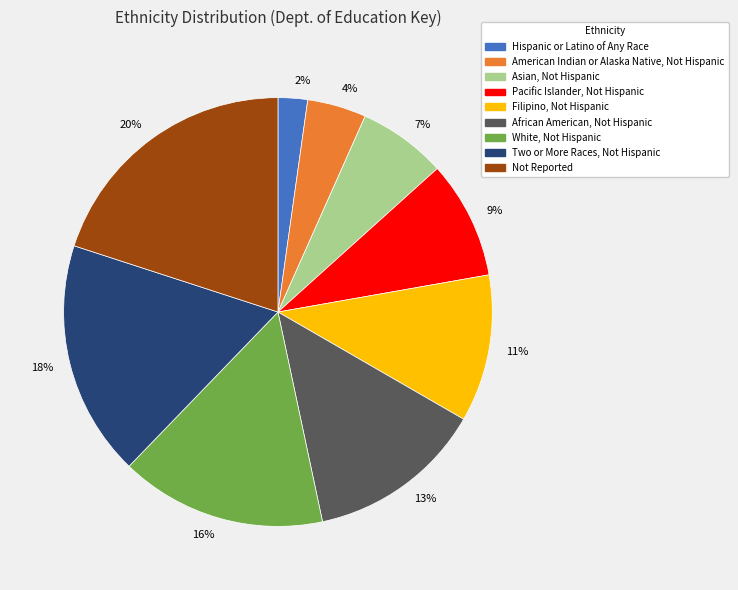

Do 9% and 20% together represent more than half of the pie?

No